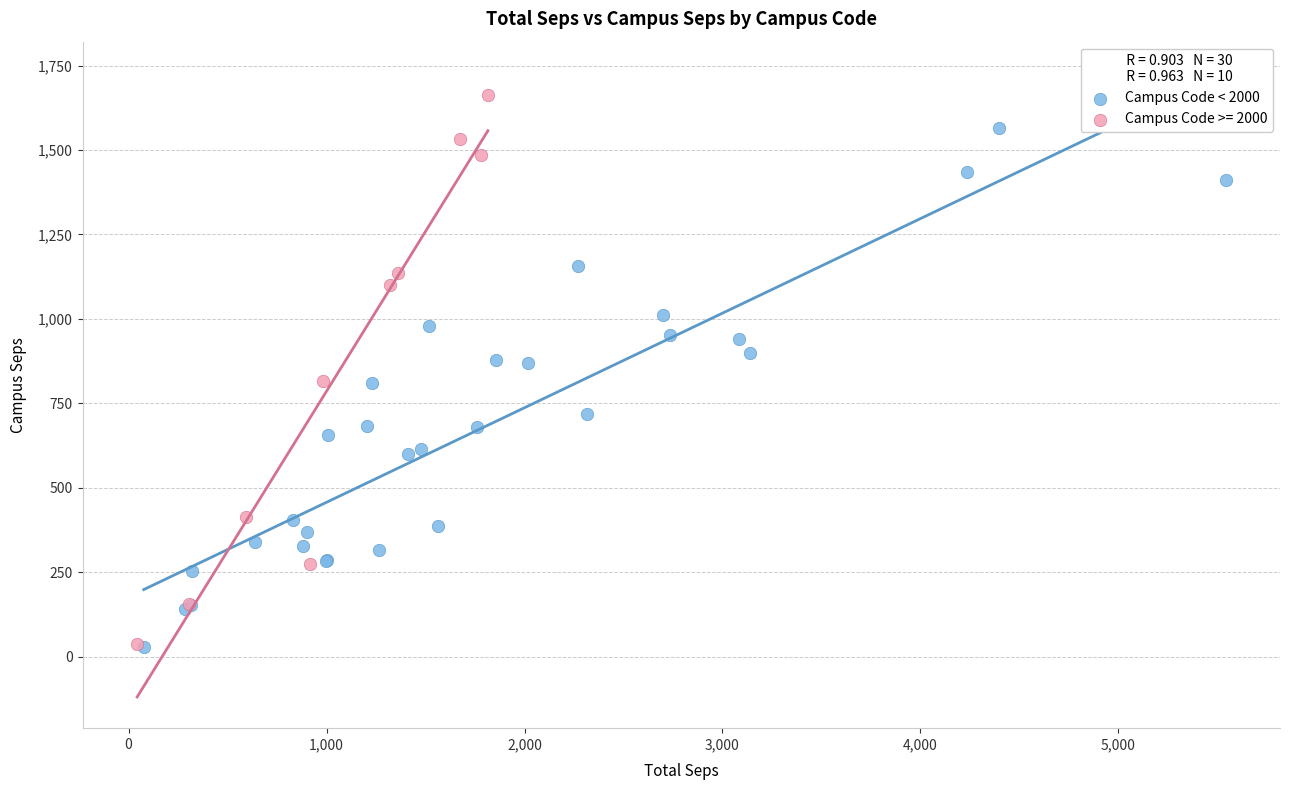

Which series contains the highest Y value?

Campus Code >= 2000